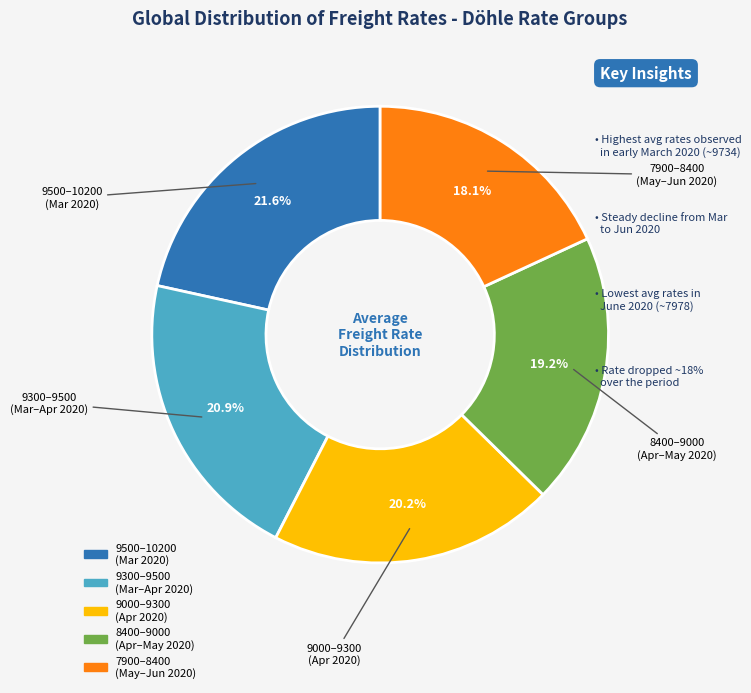

Is there a majority slice in this chart?

No